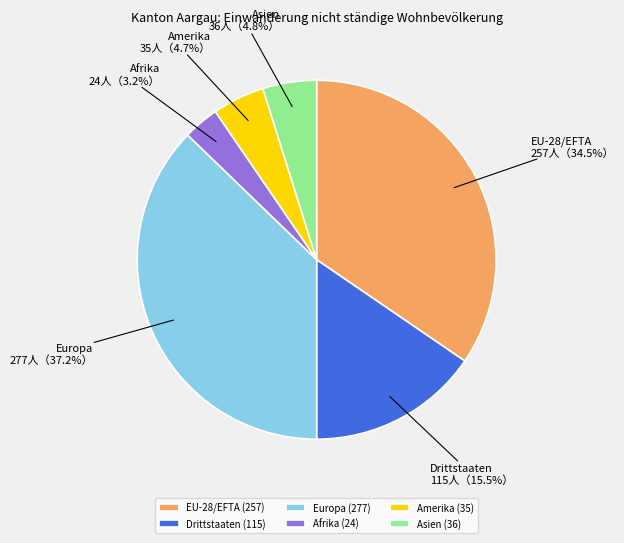

How many slices are in this pie chart?

6